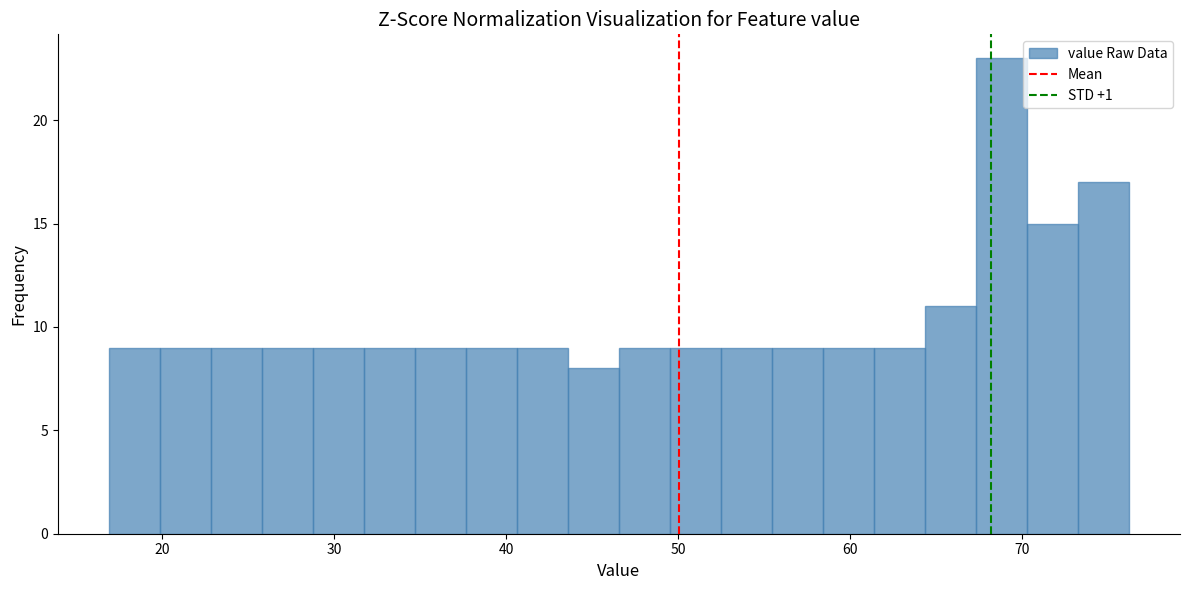

Read against the x-axis, roughly where is the centre of the tallest bar?

69